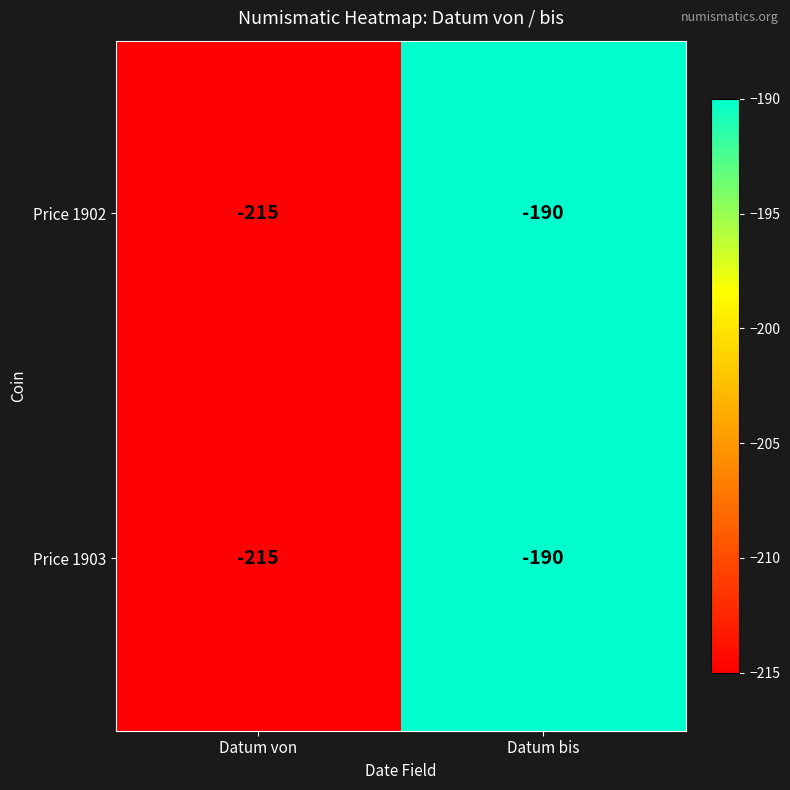

At which category is the sum across all series the highest?

Datum bis